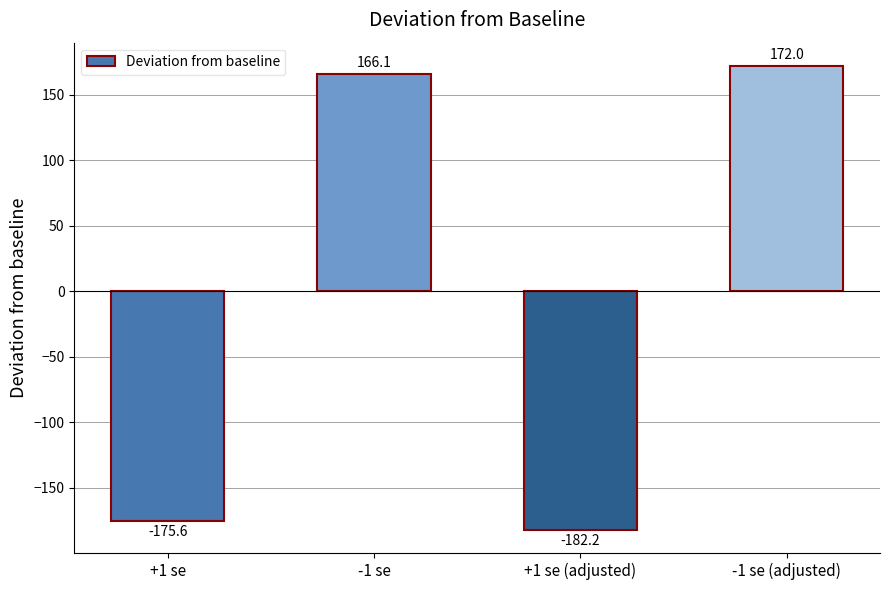

What is the smallest value displayed?

-182.2